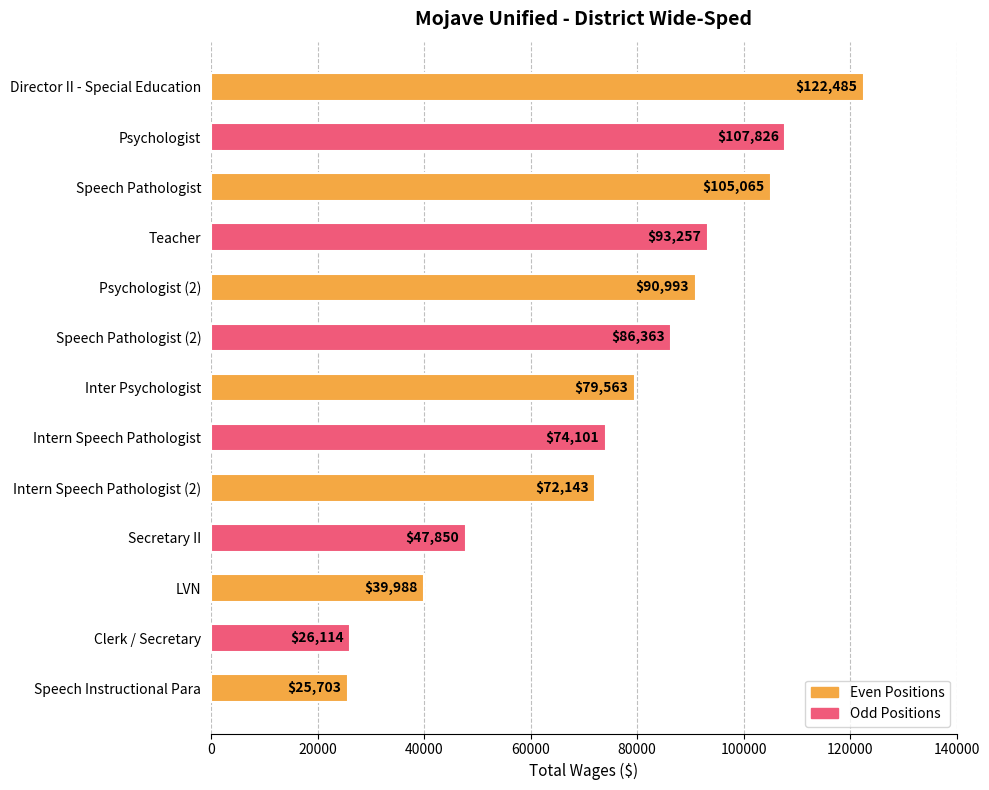

What is the change in value from Psychologist (2) to Speech Instructional Para?

-65290